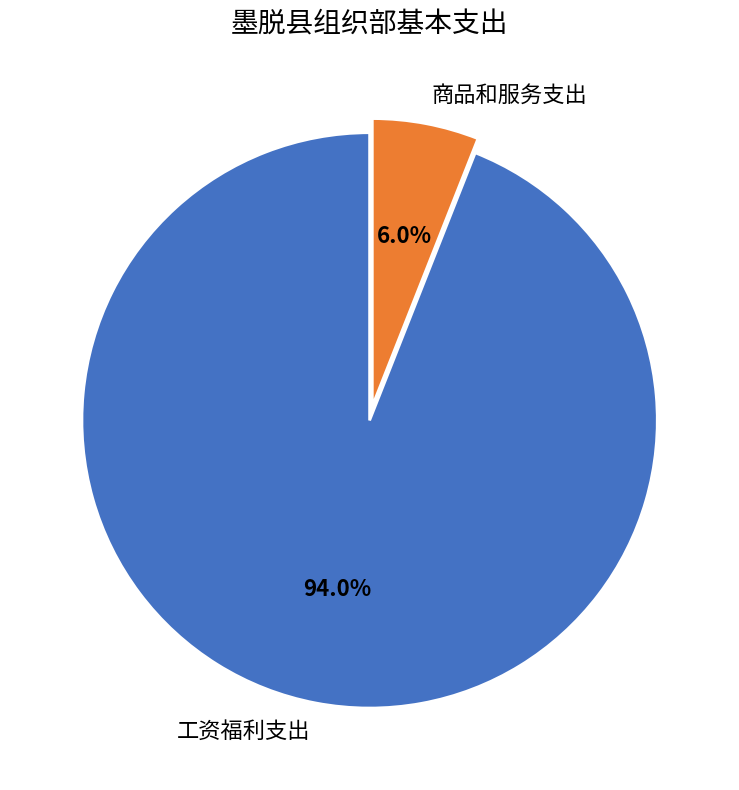

How many segments does this pie chart have?

2